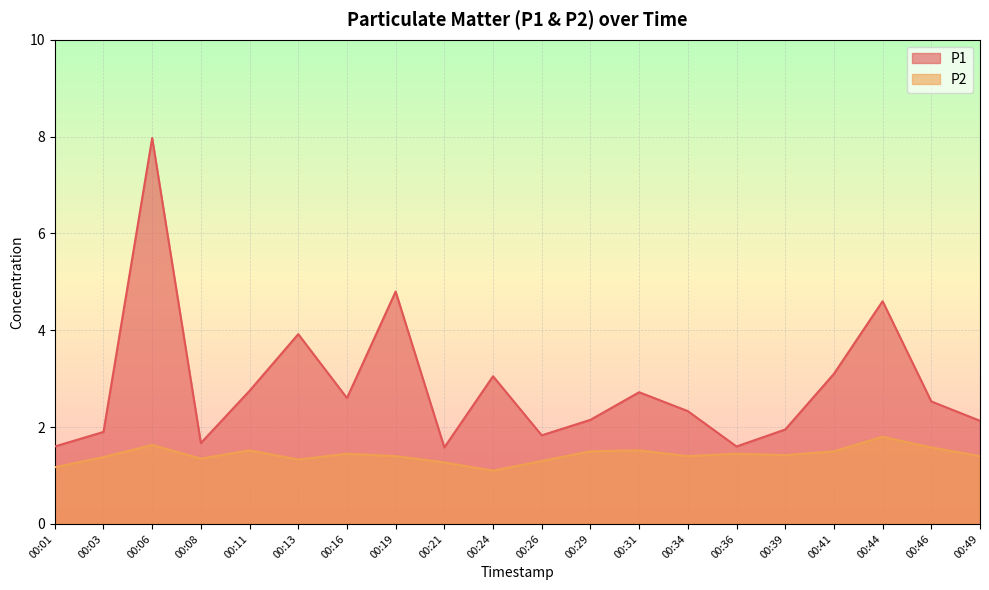

Which category has the highest value across all series?

00:06